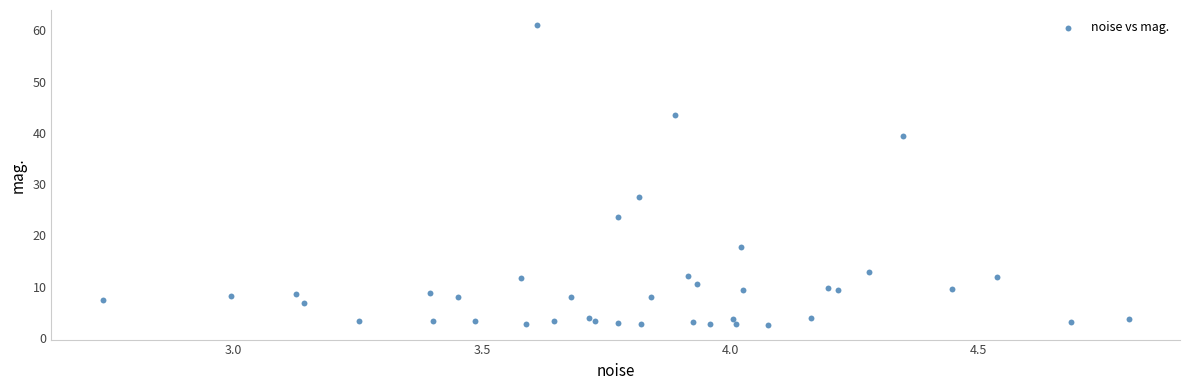

What Y value in the scatter plot is closest to 31?

27.5